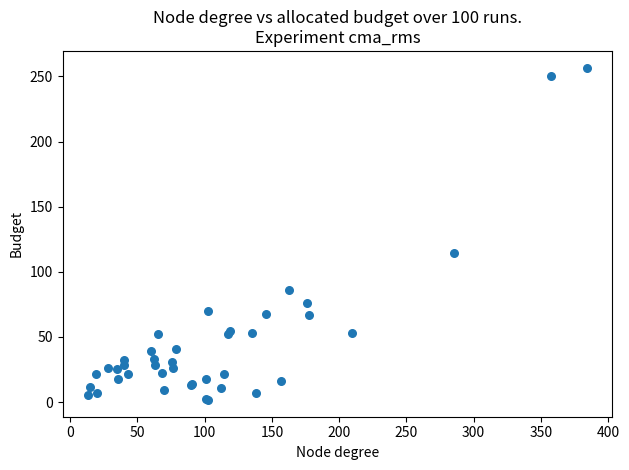

What Y value in the scatter plot is closest to 129?

114.1